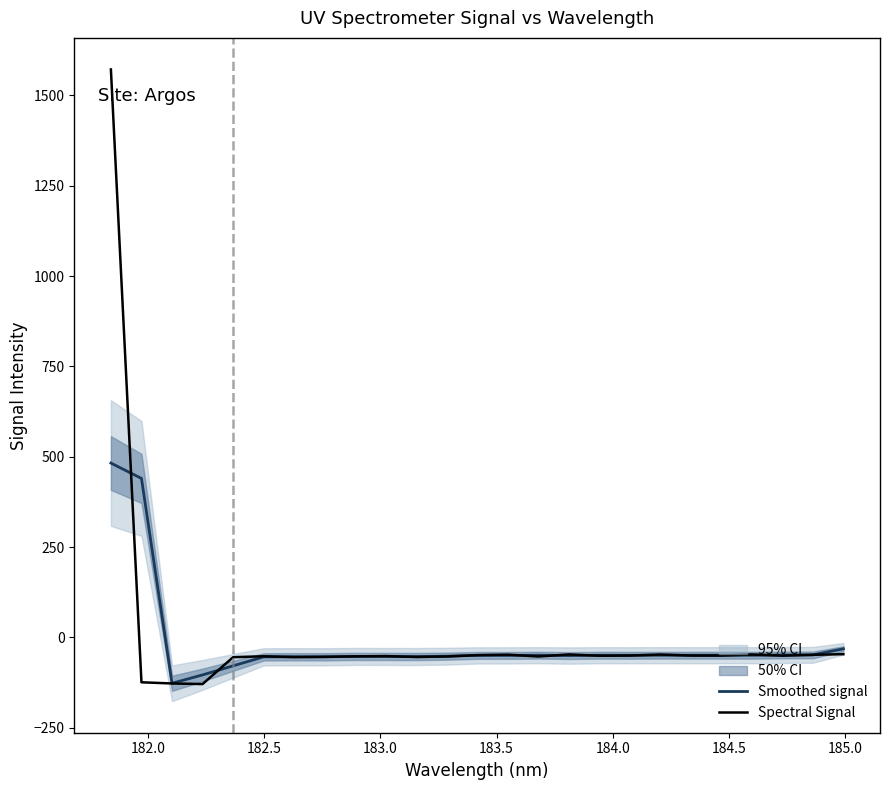

Count the number of data series in this chart.

2